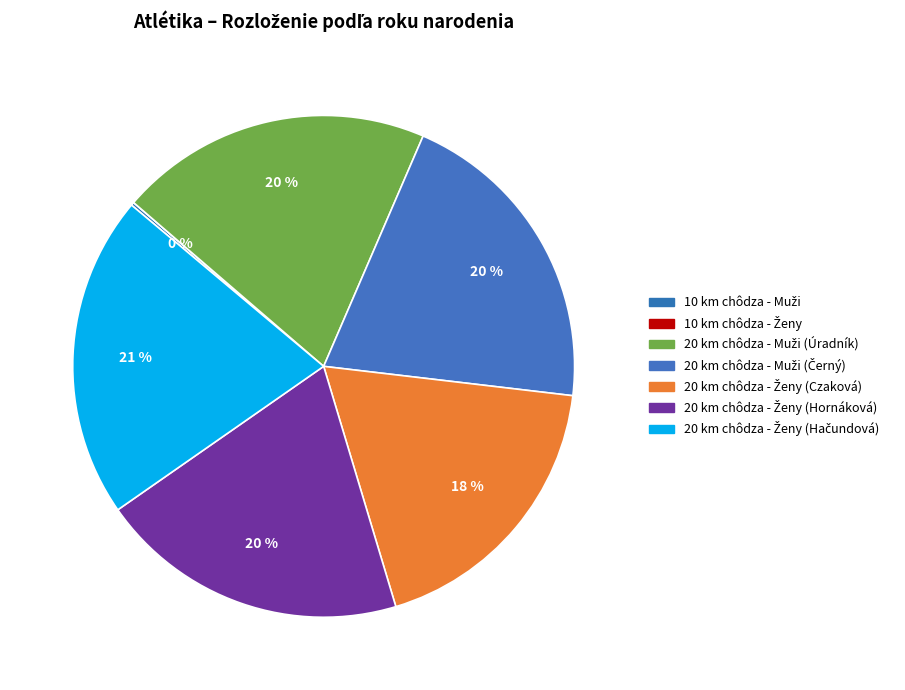

Is it true that 10 km chôdza - Ženy is 0% of the pie?

True